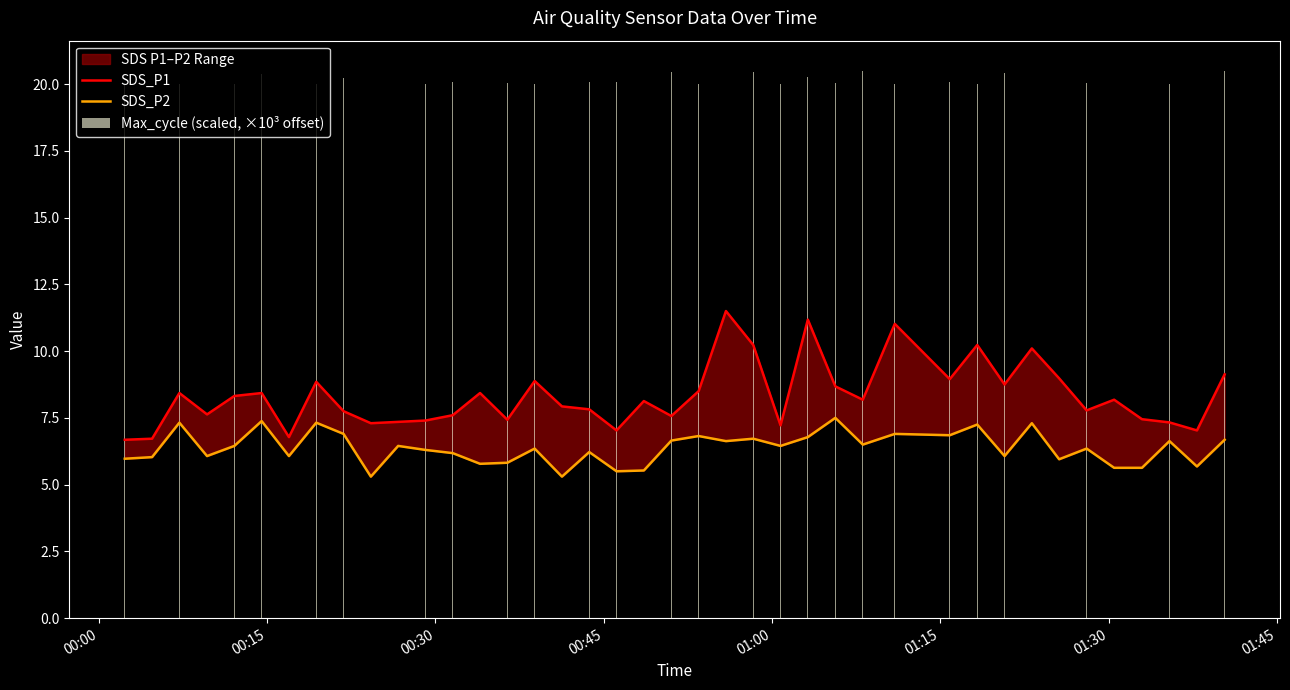

Which series has the largest range (max minus min)?

SDS_P1